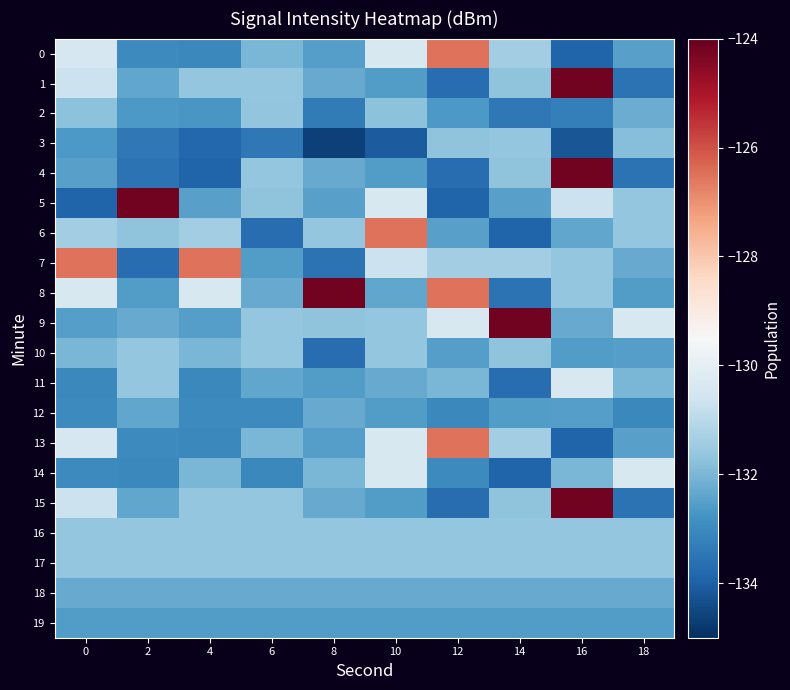

Which series changed the most between 0 and 2?

5